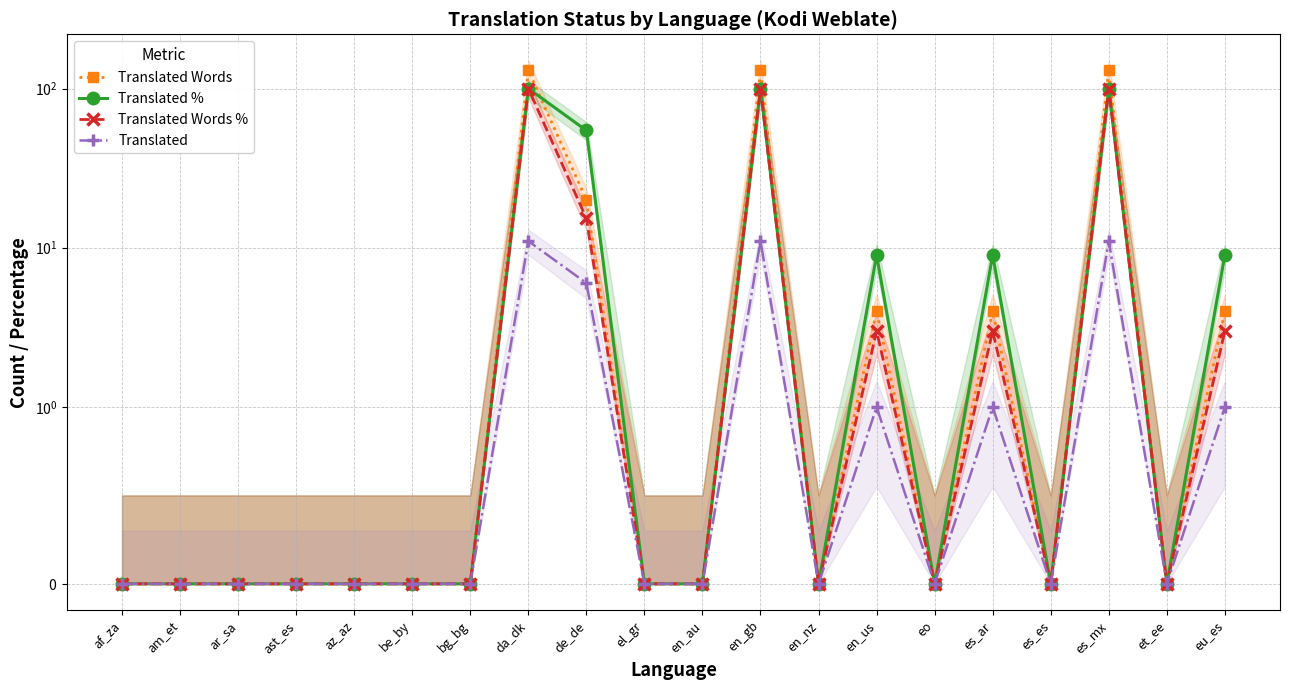

At et_ee, list the series in order from smallest to largest.

Translated Words, Translated %, Translated Words %, Translated